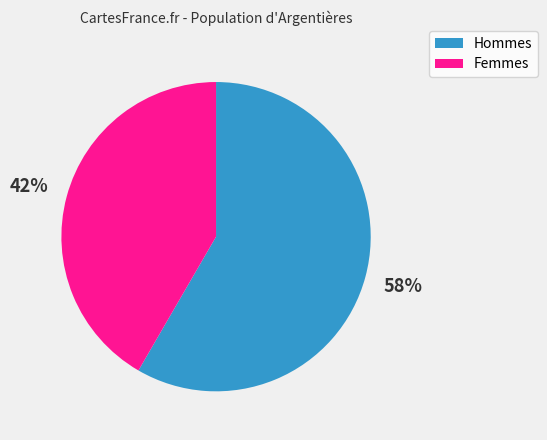

Does any single category account for the majority?

Yes